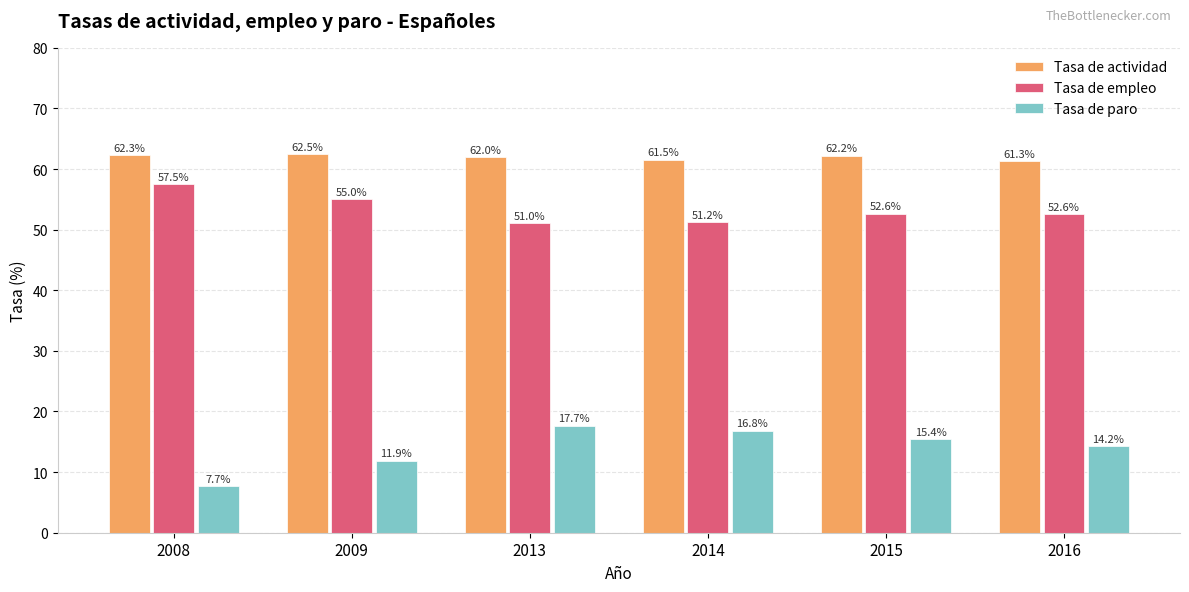

Between 2008 and 2009, which series saw the biggest shift?

Tasa de paro